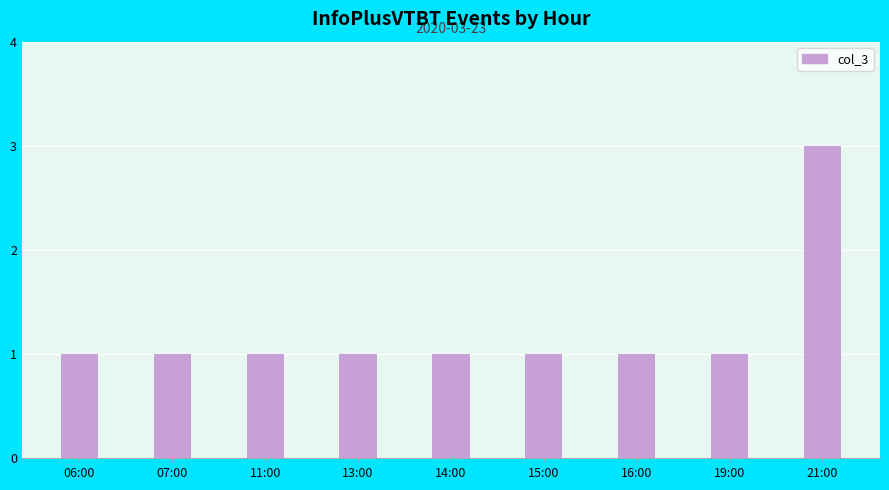

Is it true that the value at 19:00 is 0?

False